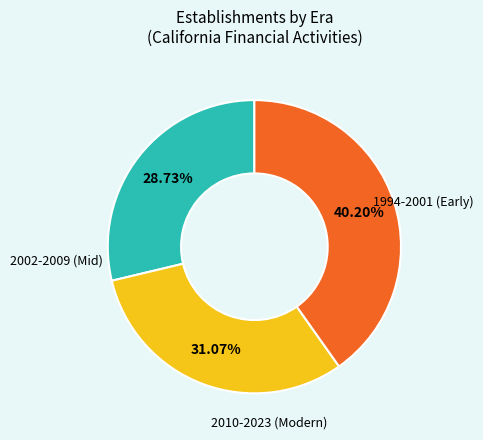

To the nearest percent, what is the average slice percentage?

33%